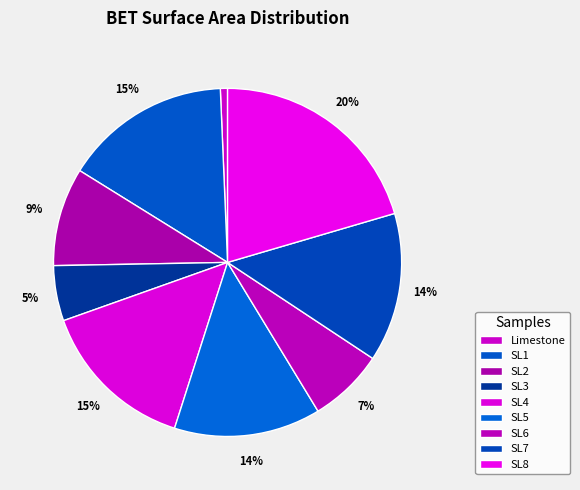

What percentage do SL4 and SL6 together represent?

21.6%